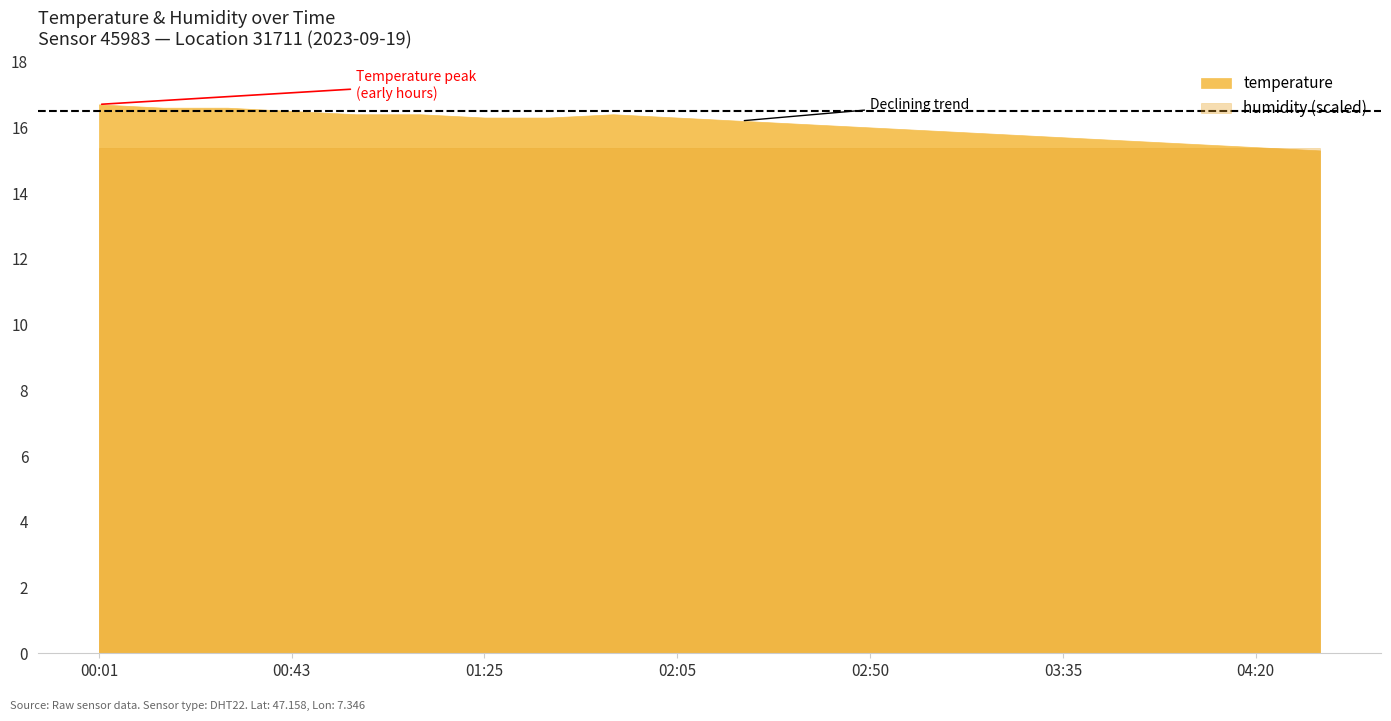

How many lines are shown in the chart?

2